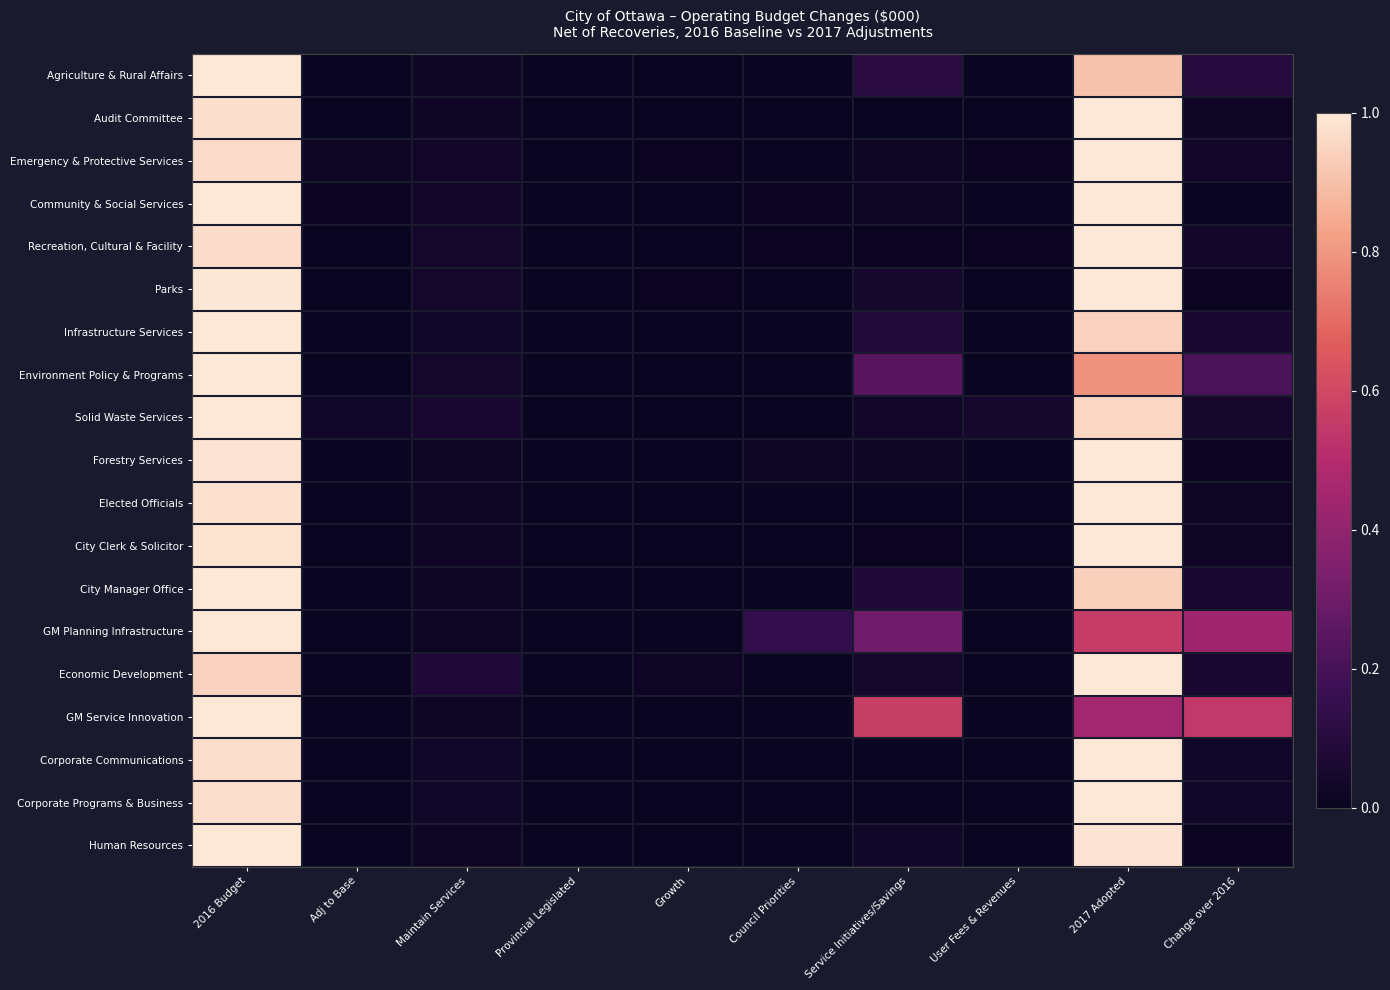

What is the greatest value displayed?

1.0